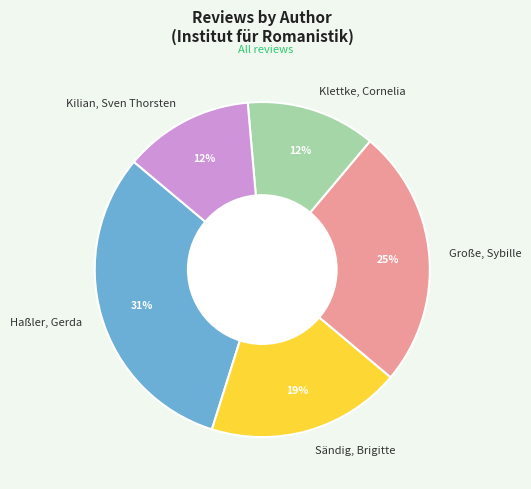

Which slice is the largest?

Haßler, Gerda